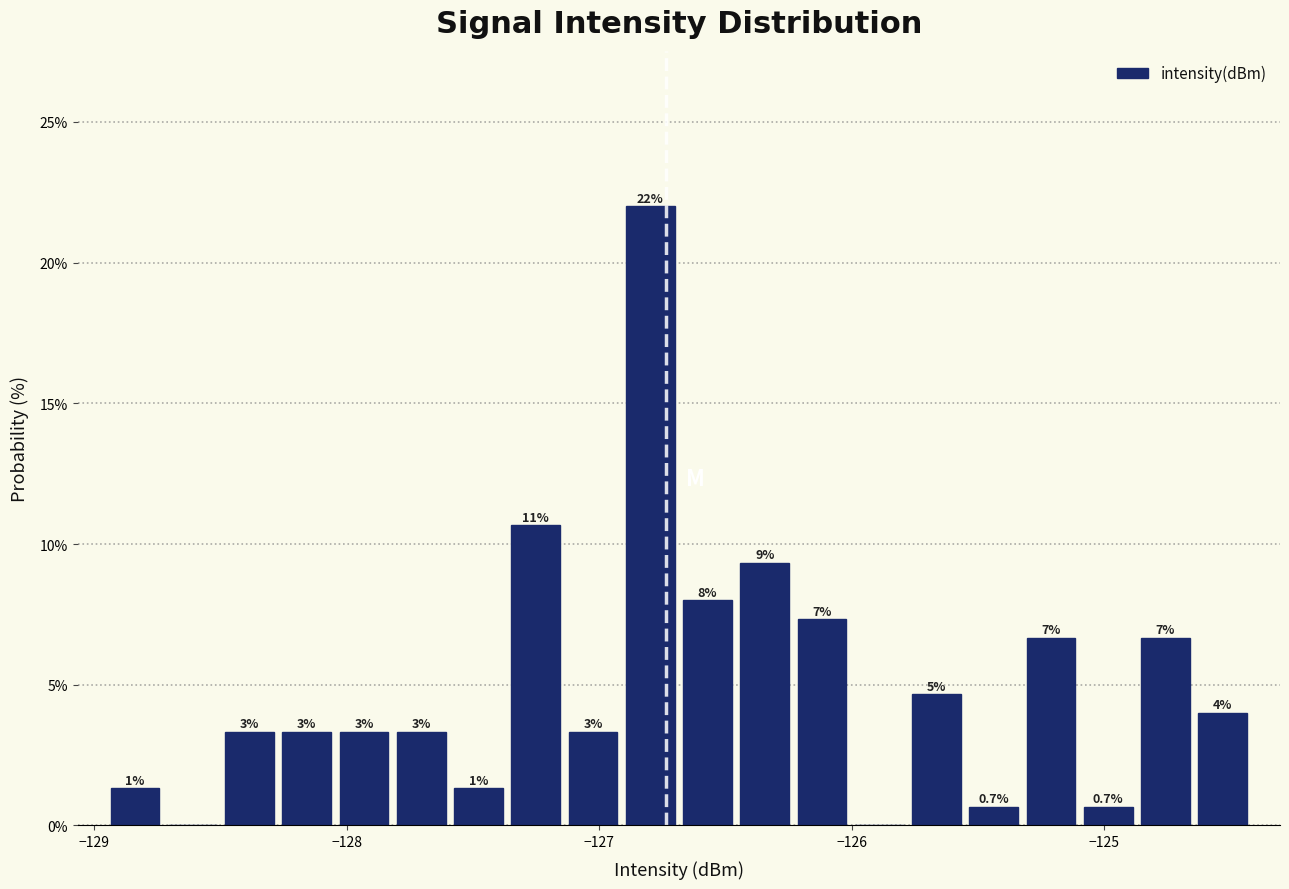

Around what value on the x-axis is the tallest bar? Give the approximate position of its centre, as read against the axis.

-126.8